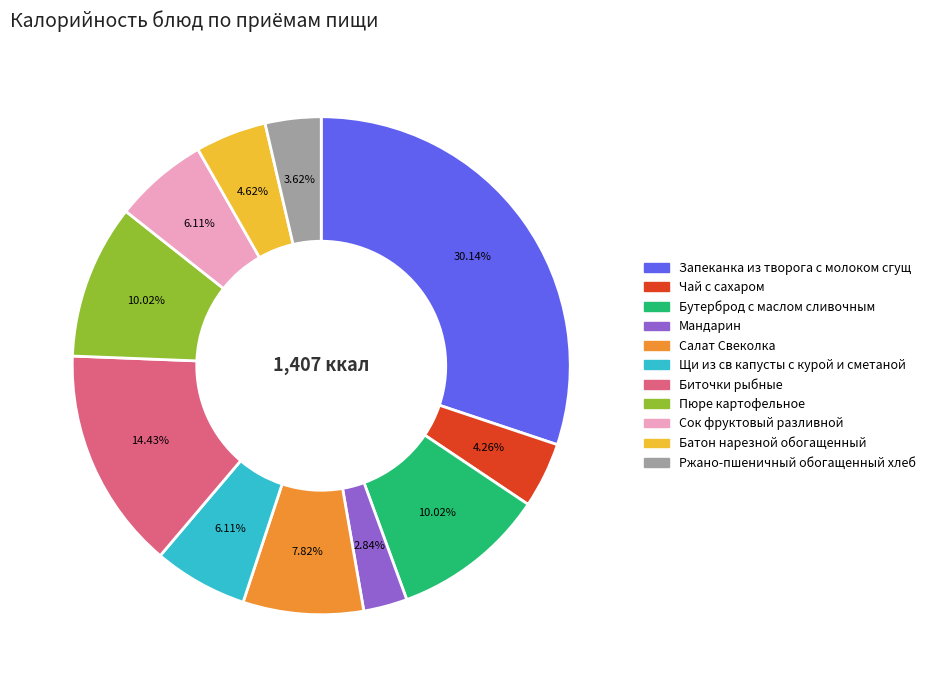

True or false: Чай с сахаром accounts for 4% of the total.

True